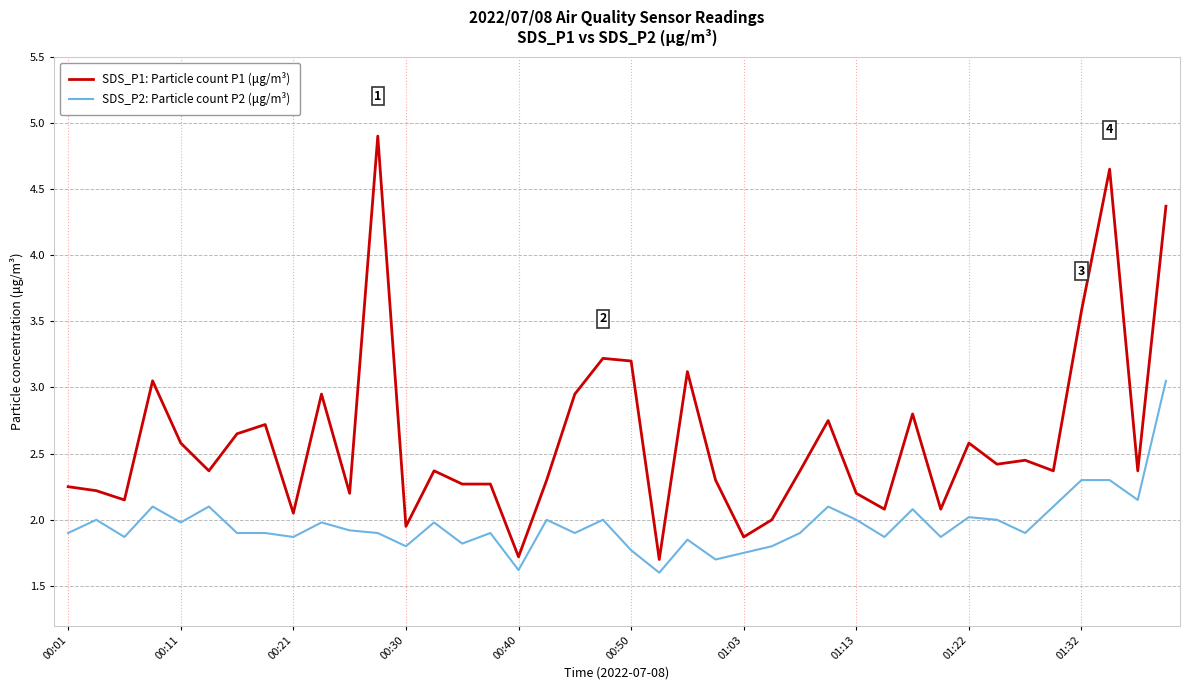

How many categories are shown in the chart?

40